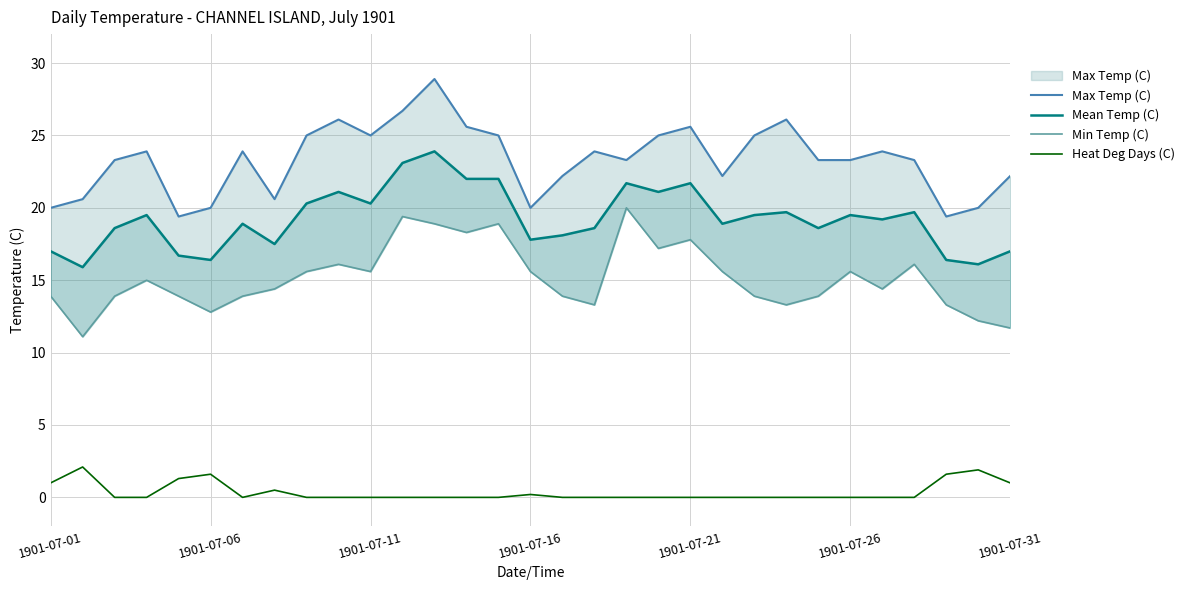

True or false: Max Temp (C) and Min Temp (C) cross at least once.

False